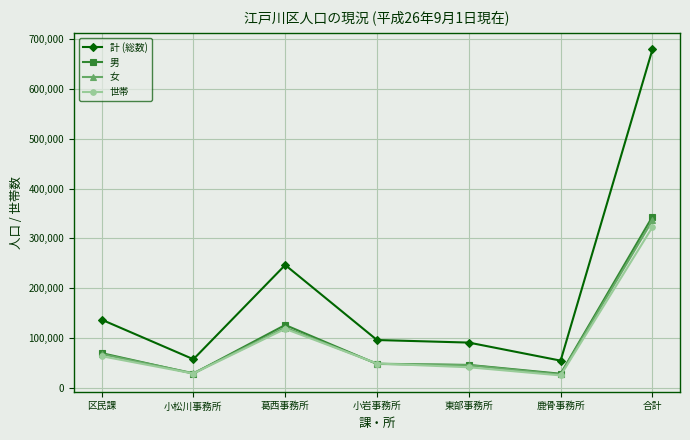

True or false: 計 (総数) and 女 intersect in this chart.

False